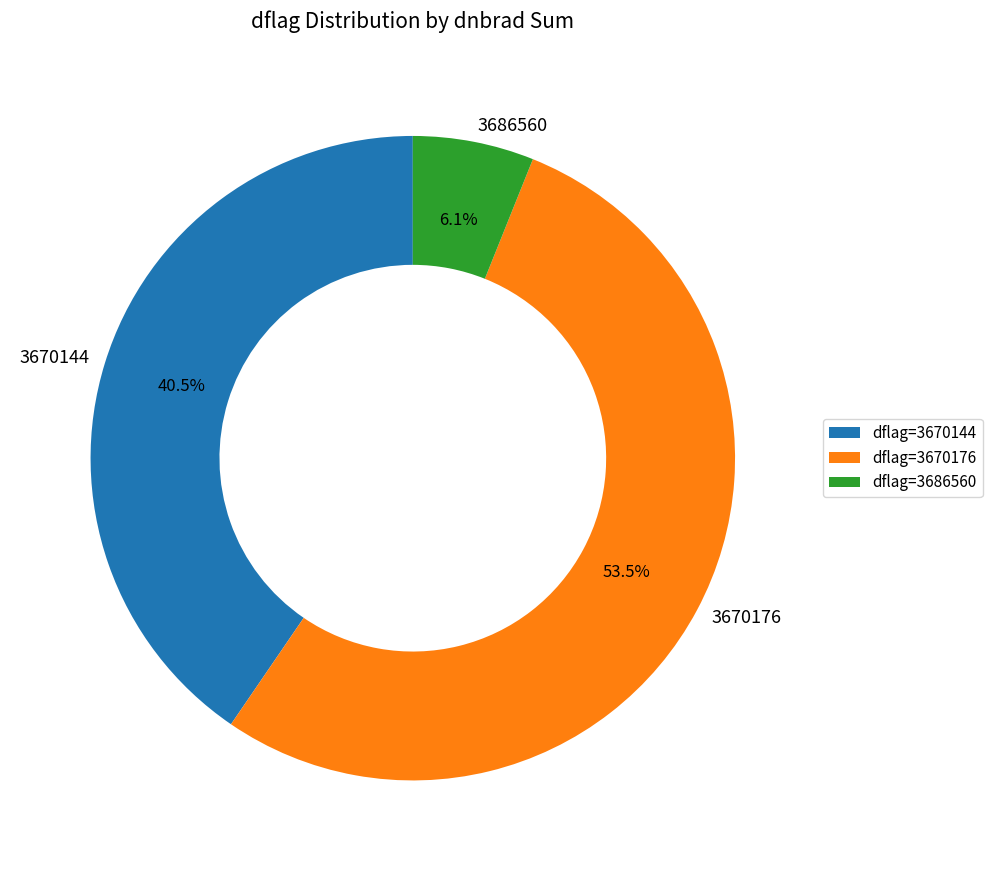

What is the ratio of the value at 3670176 to the value at 3670144?

1.3